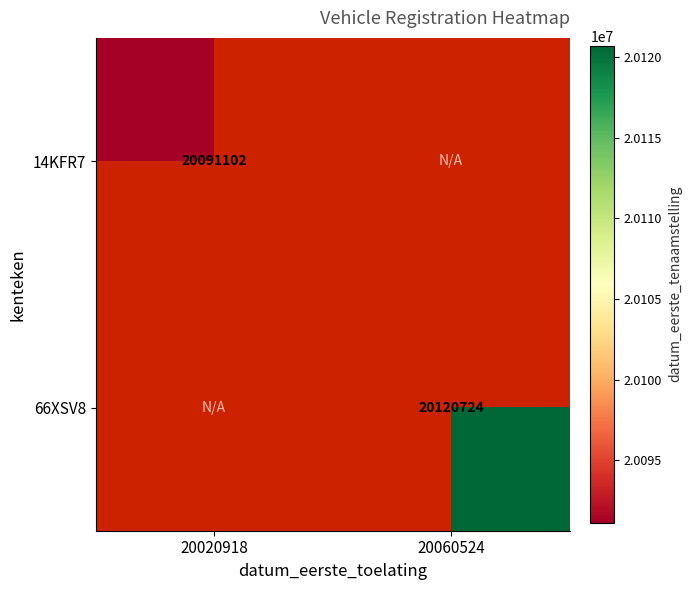

The value of 14KFR7 at 20020918 is 20091102. True or false?

True